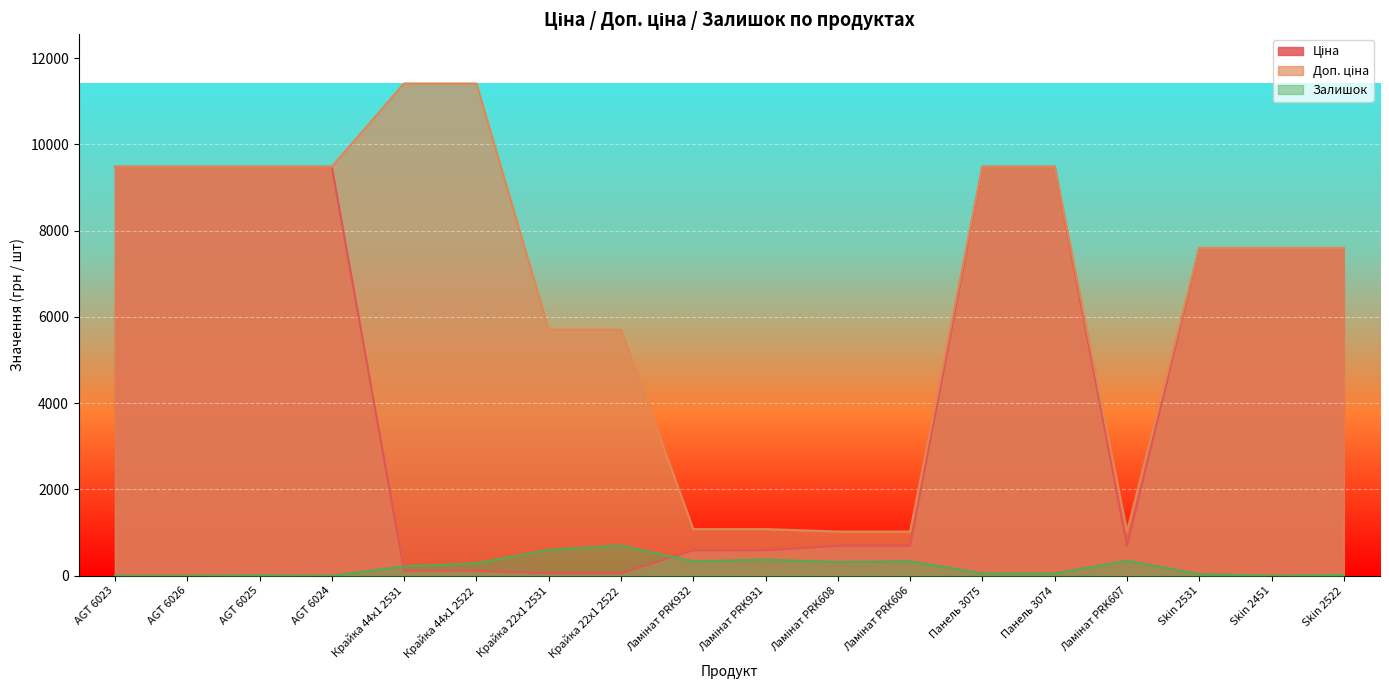

How many lines are shown in the chart?

3